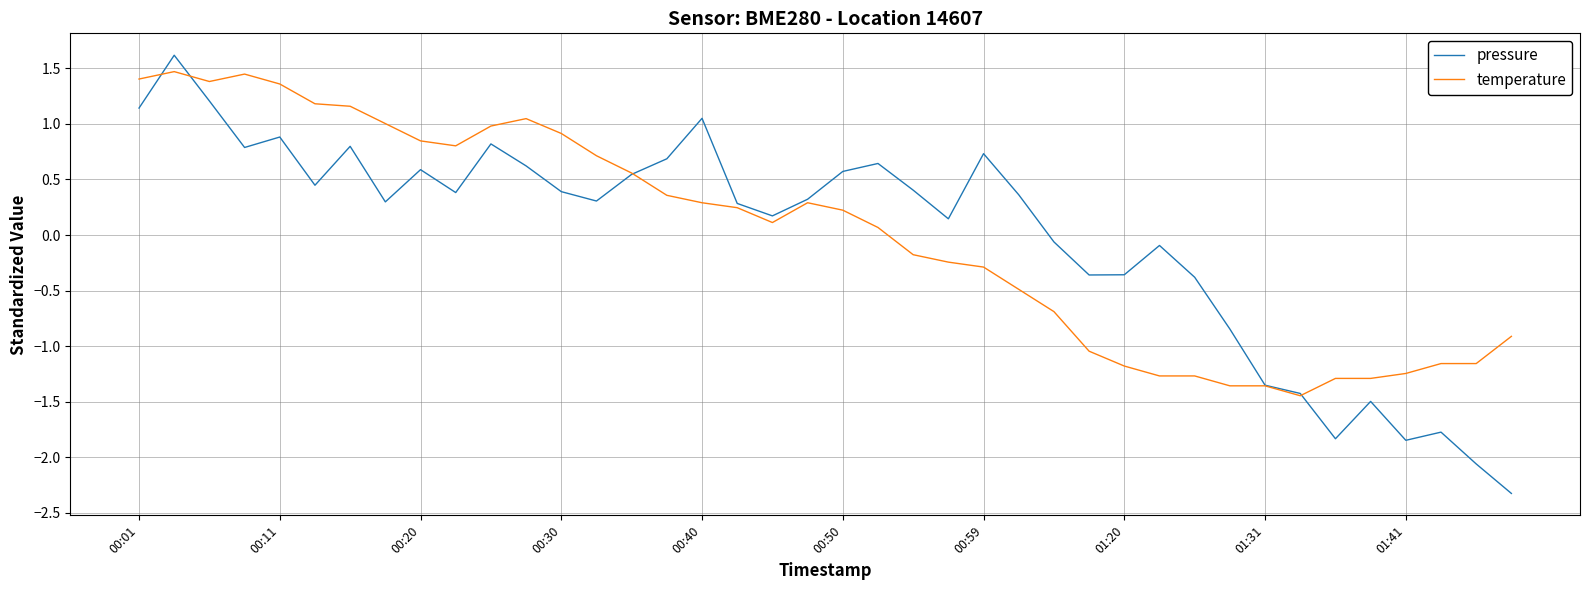

What is the maximum value for temperature?

1.5